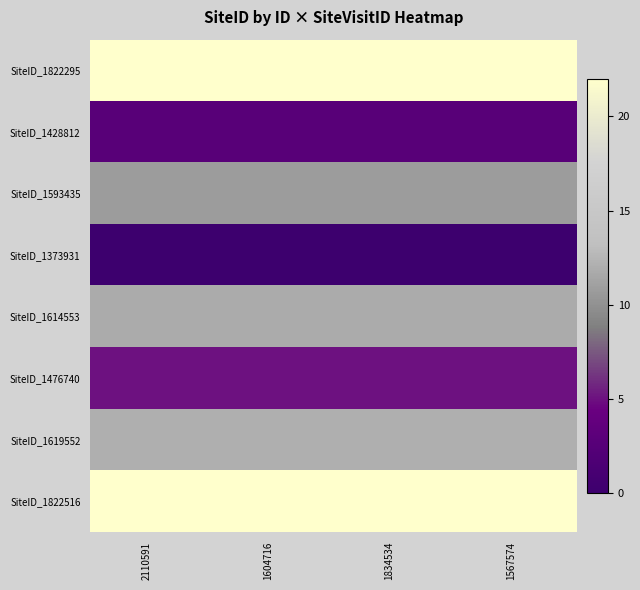

What is the difference between the highest and lowest values at 1604716?

22.0